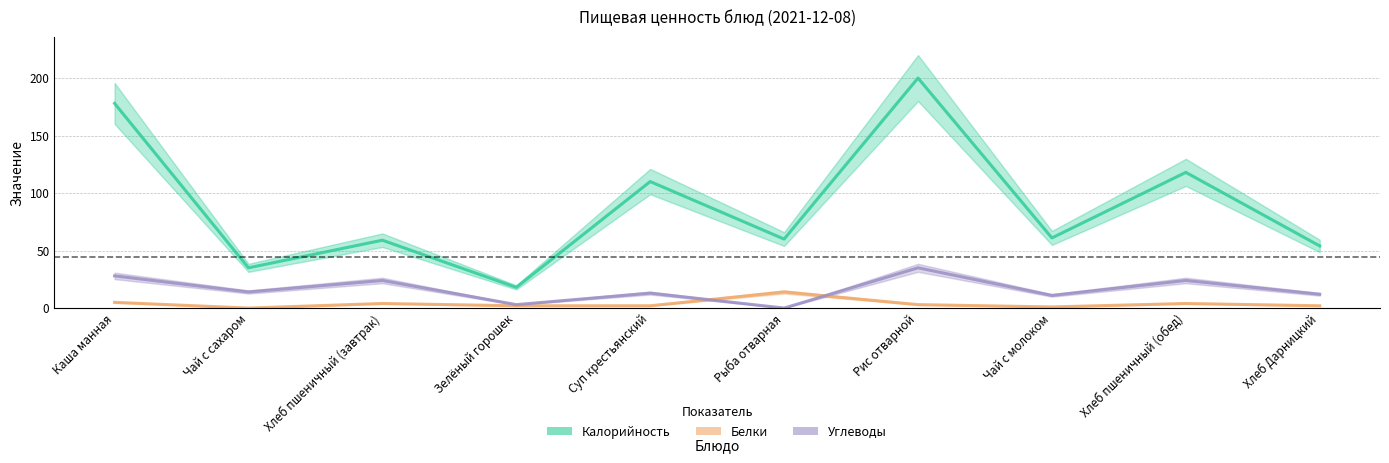

At how many categories does at least one series exceed 42?

8